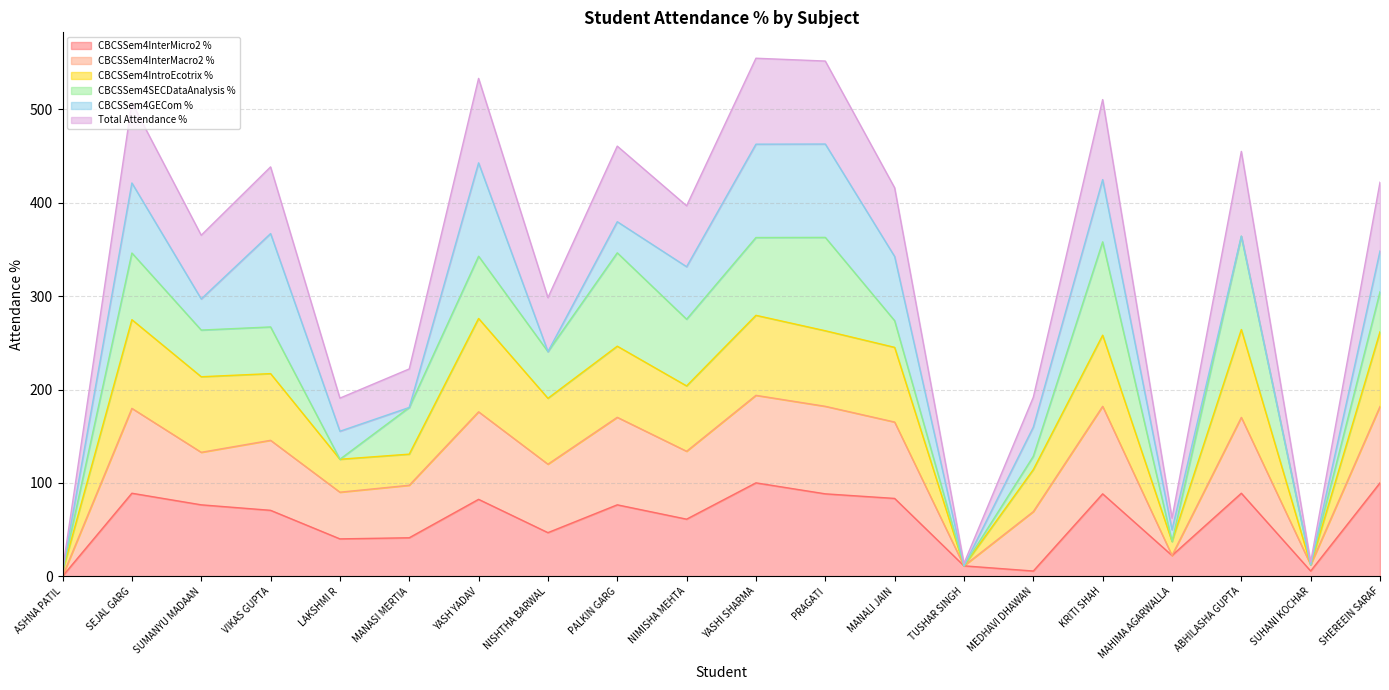

Where does the Total Attendance % series first go above 273?

SEJAL GARG